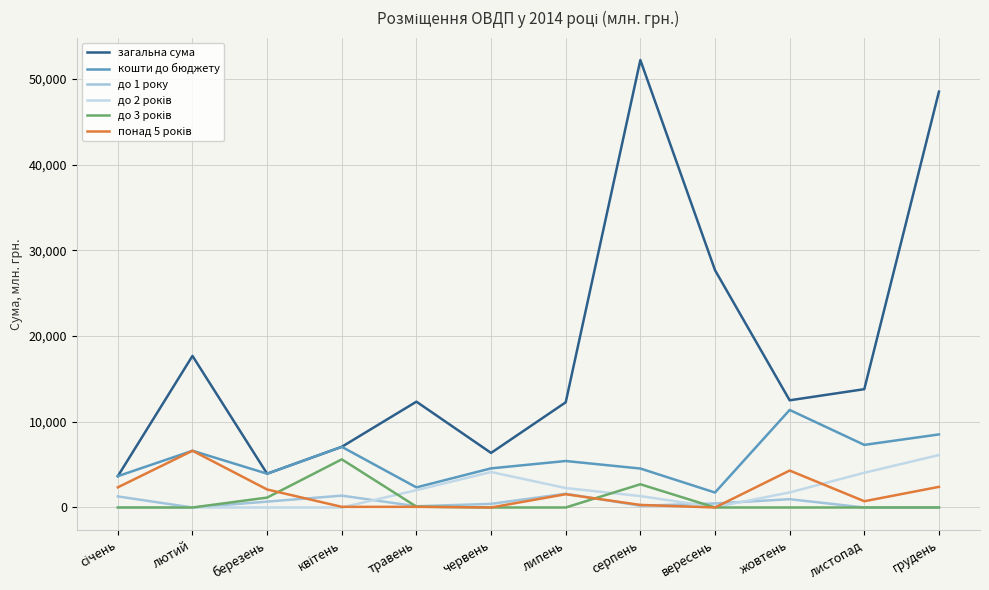

What is the label of the 2nd point from the right?

листопад